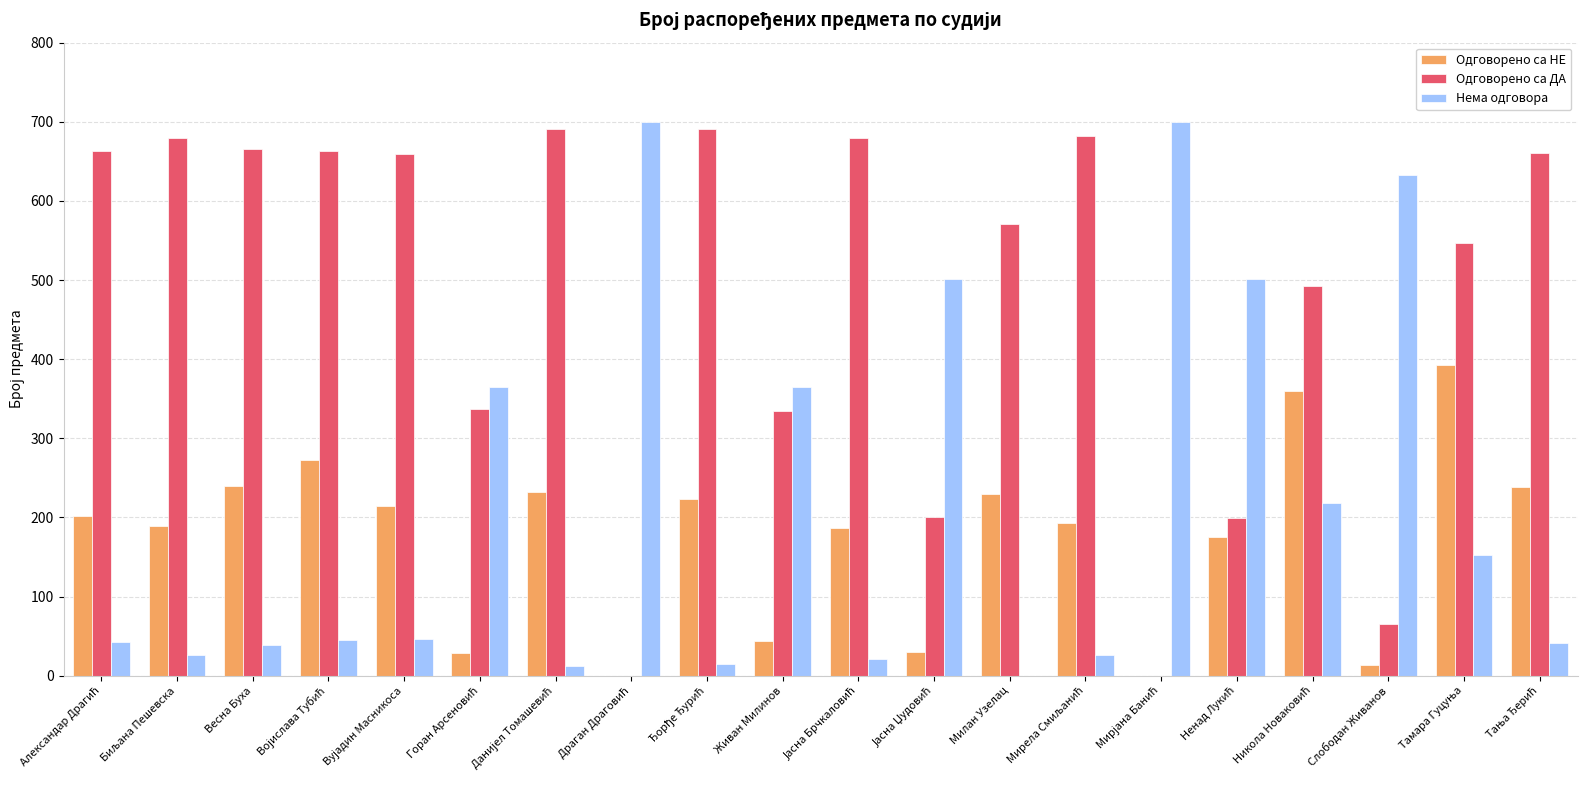

What is the maximum value shown in the chart?

700